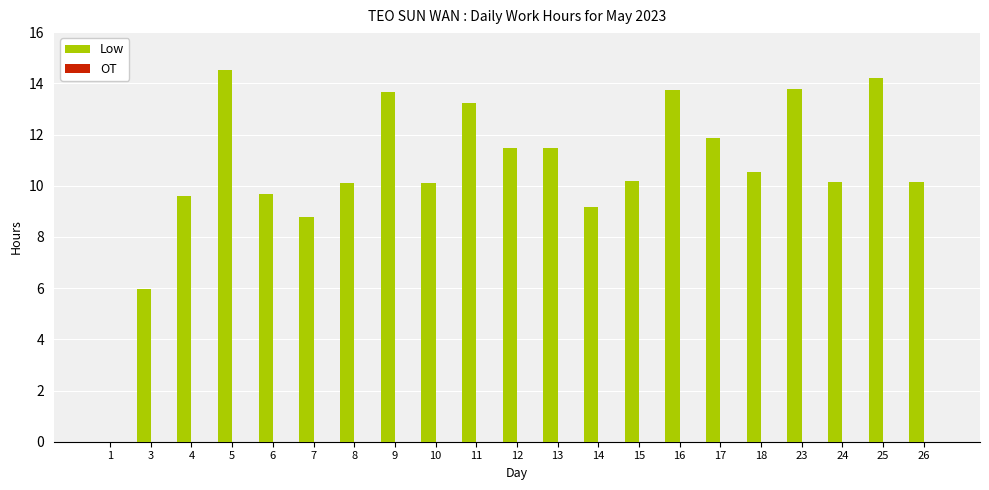

What is the ratio of the value at 14 to the value at 12?

0.8